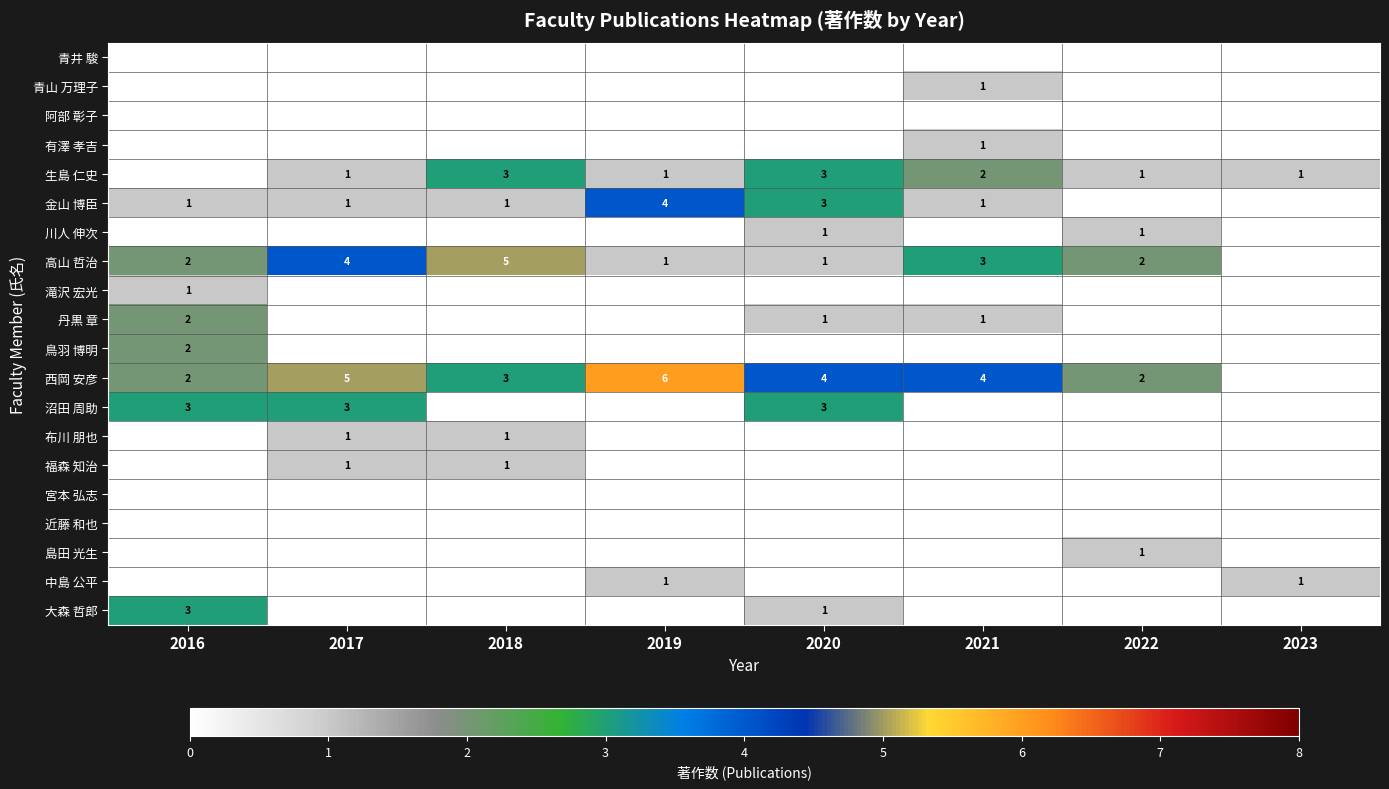

The value of 有澤 孝吉 at 2021 is 2. True or false?

False